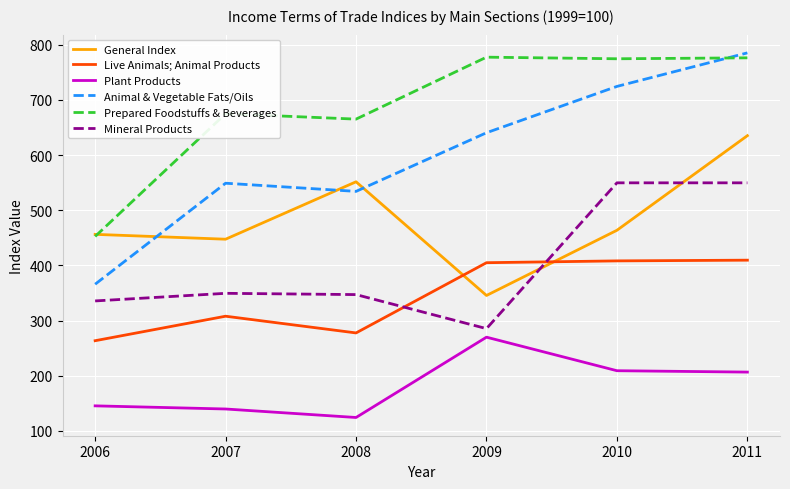

At which category does Animal & Vegetable Fats/Oils reach its first local valley?

2008